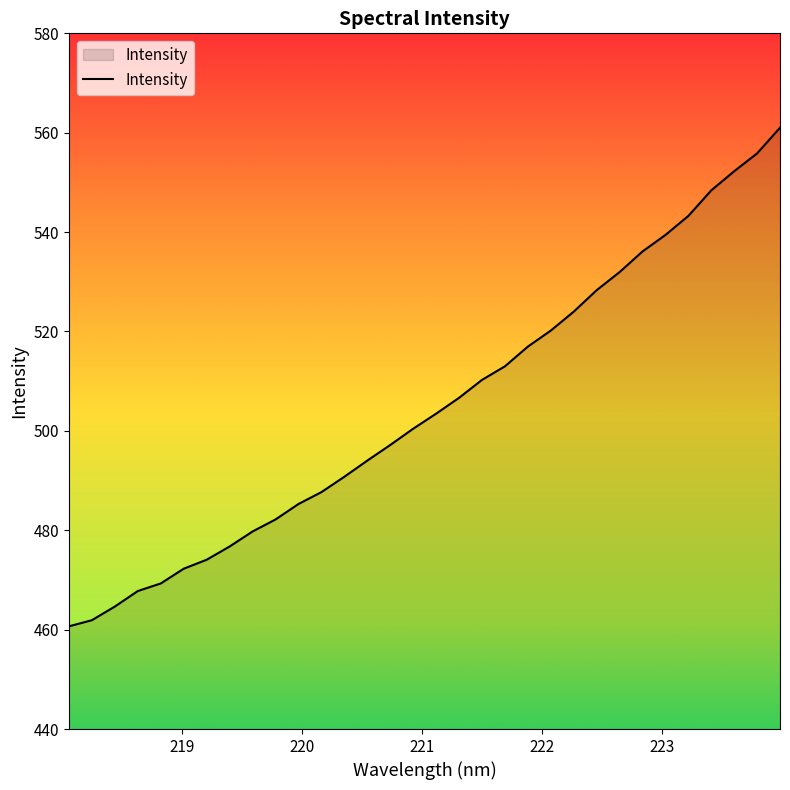

What is the smallest value displayed?

460.7